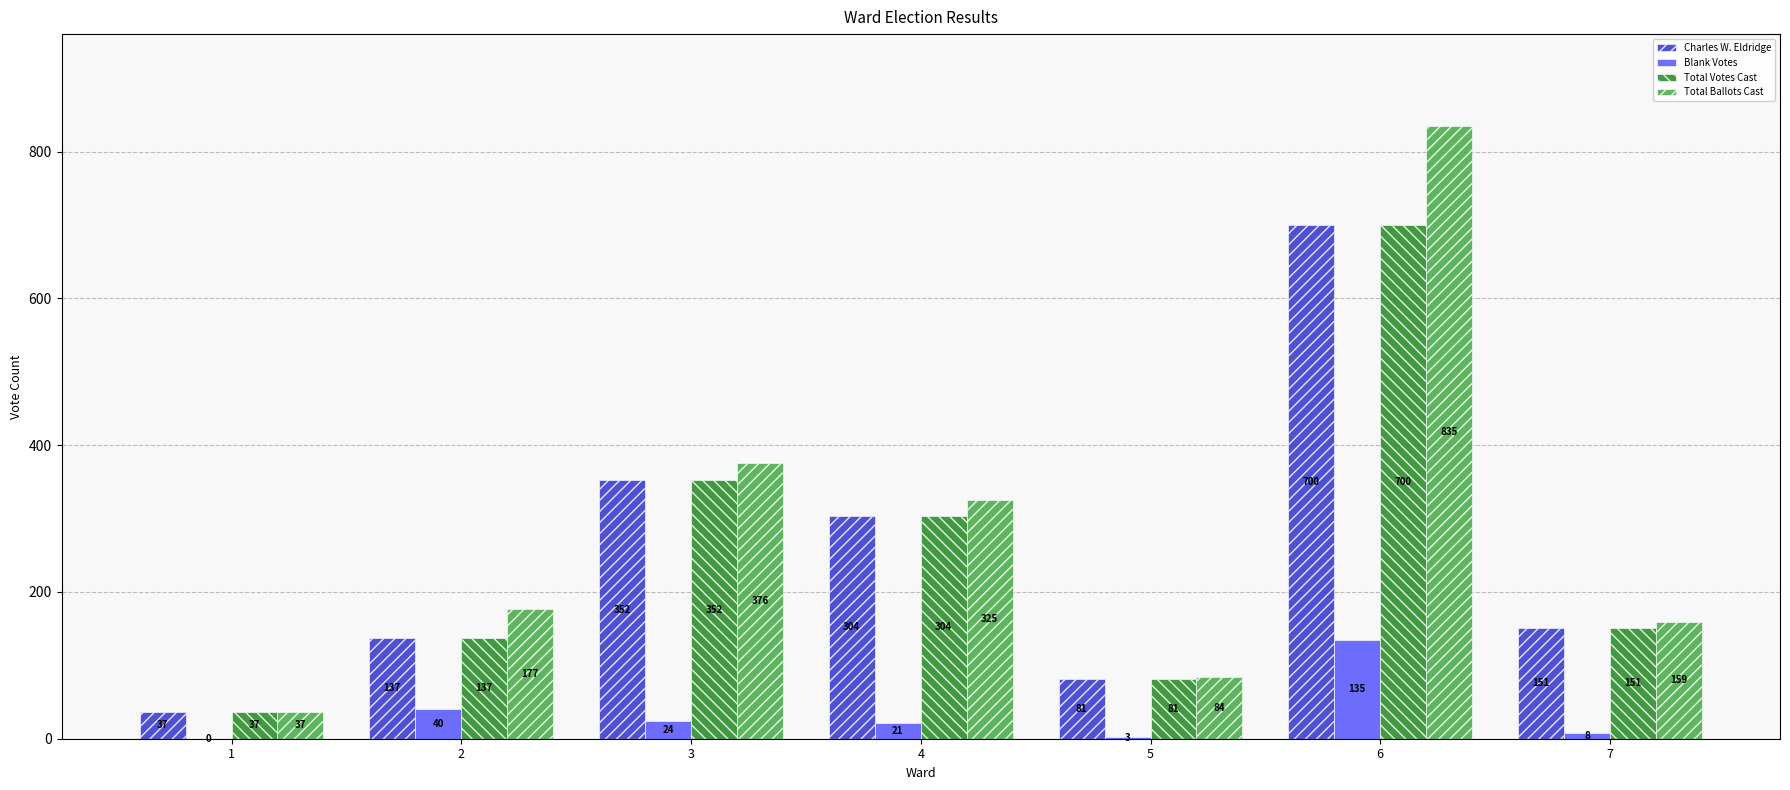

What is the difference between the Total Ballots Cast values at 6 and 1?

798